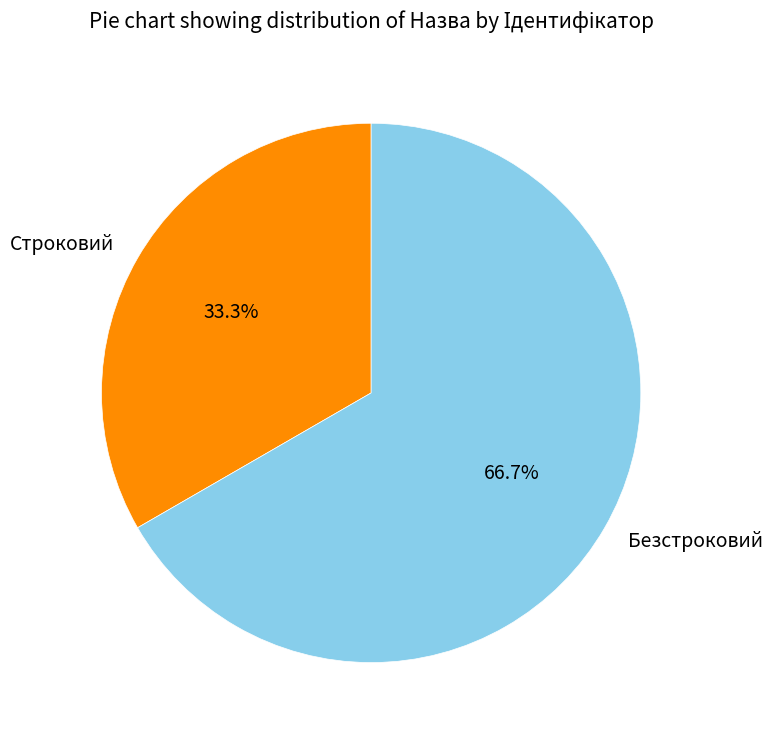

Which slice is the largest?

Безстроковий